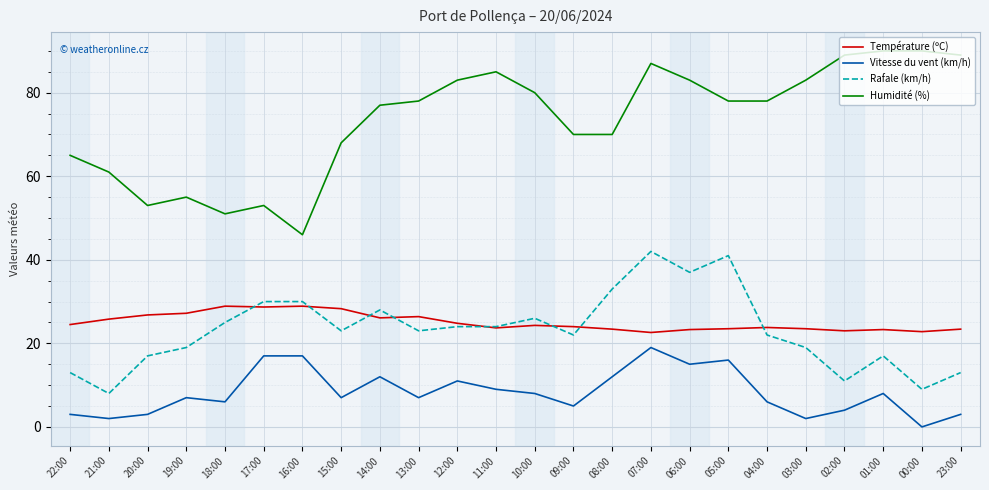

The Température (ºC) series shows 23.3 at 01:00. True or false?

True